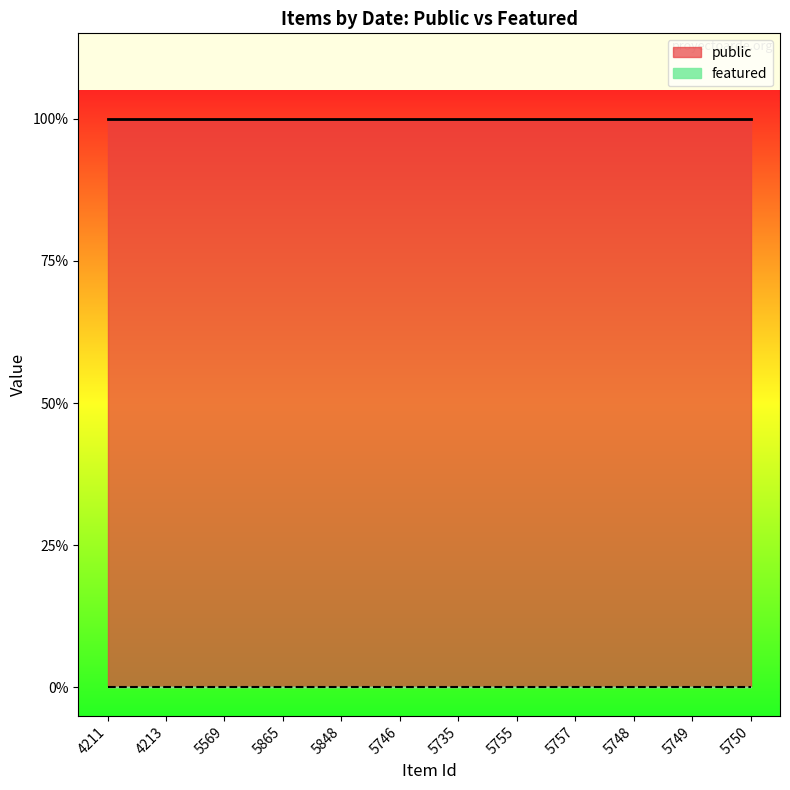

Which label corresponds to the largest value in the chart?

4211